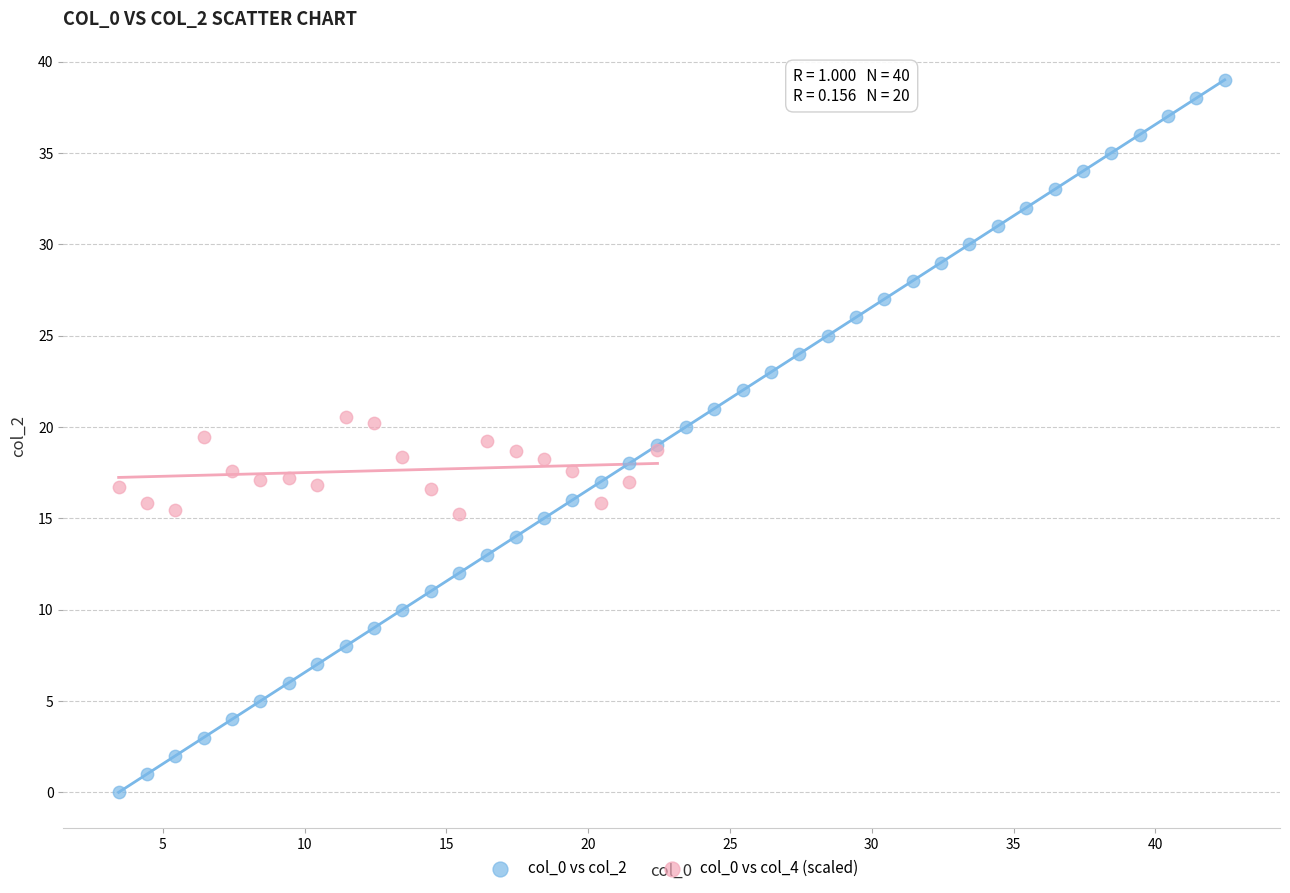

Which series contains the lowest Y value?

col_0 vs col_2